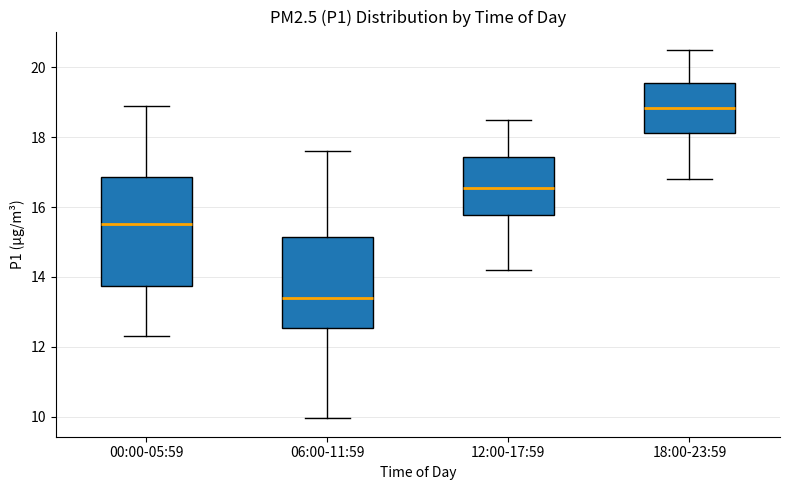

Comparing the boxes themselves (not the whiskers), which one is the tallest?

00:00-05:59